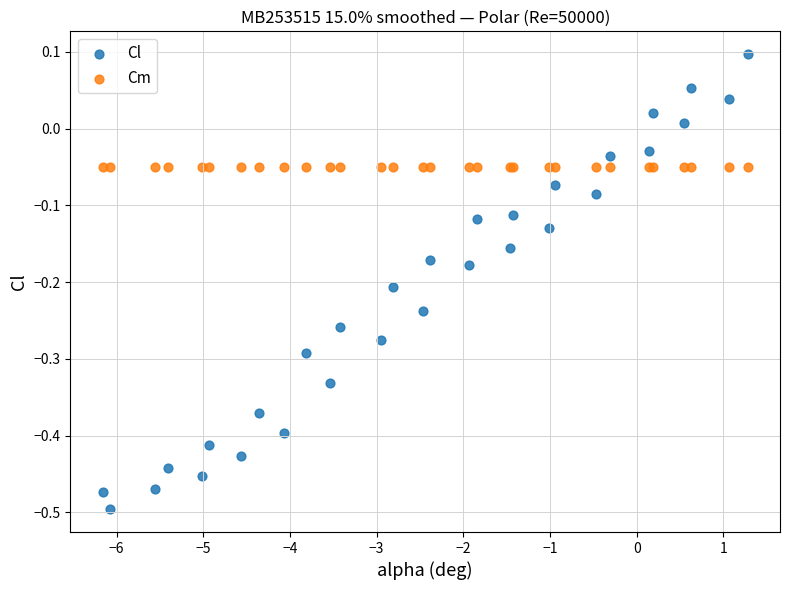

Which series contains the lowest Y value?

Cl